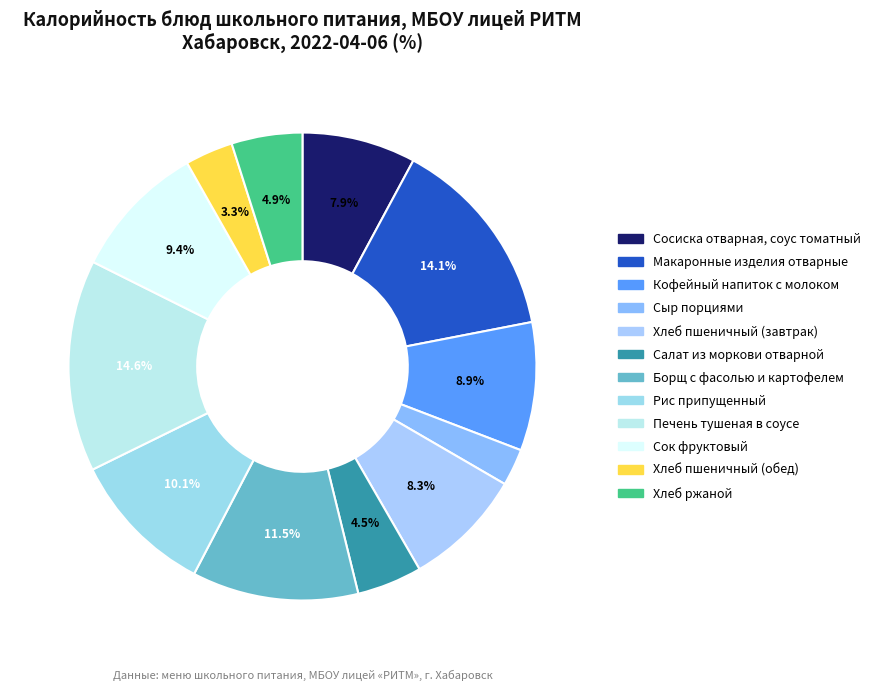

Rank the categories by value from lowest to highest.

Сыр порциями, Хлеб пшеничный (обед), Салат из моркови отварной, Хлеб ржаной, Сосиска отварная, соус томатный, Хлеб пшеничный (завтрак), Кофейный напиток с молоком, Сок фруктовый, Рис припущенный, Борщ с фасолью и картофелем, Макаронные изделия отварные, Печень тушеная в соусе